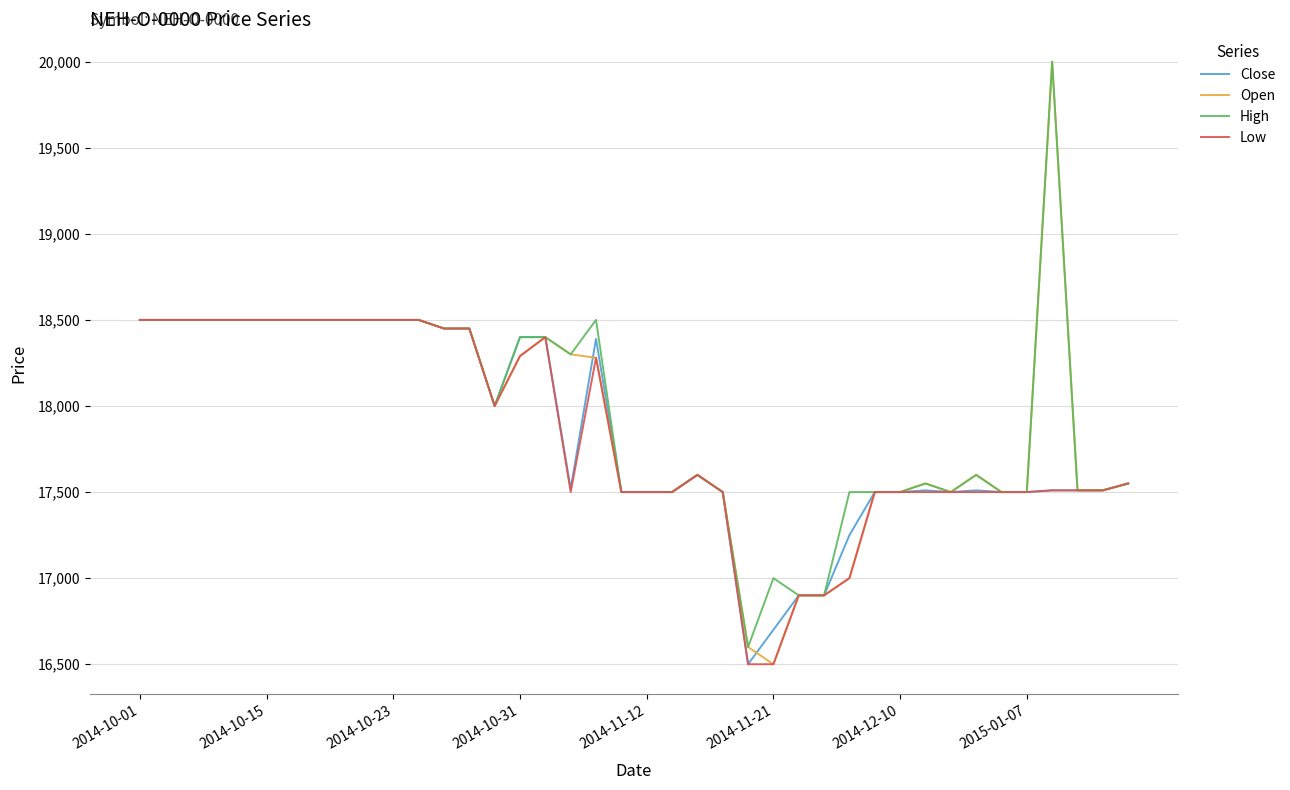

What is the lowest value of the Close series?

16500